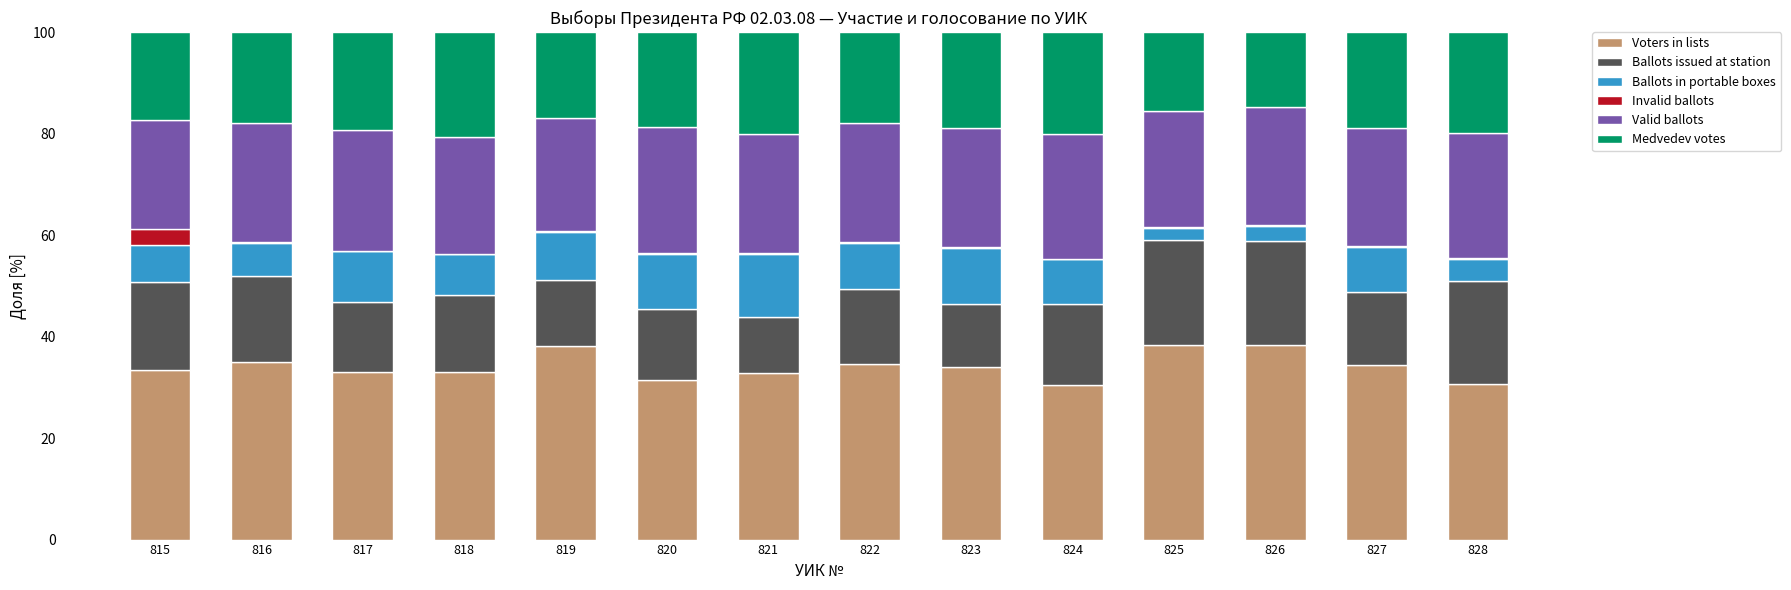

True or false: Voters in lists has a value of 38.2 at 819.

True